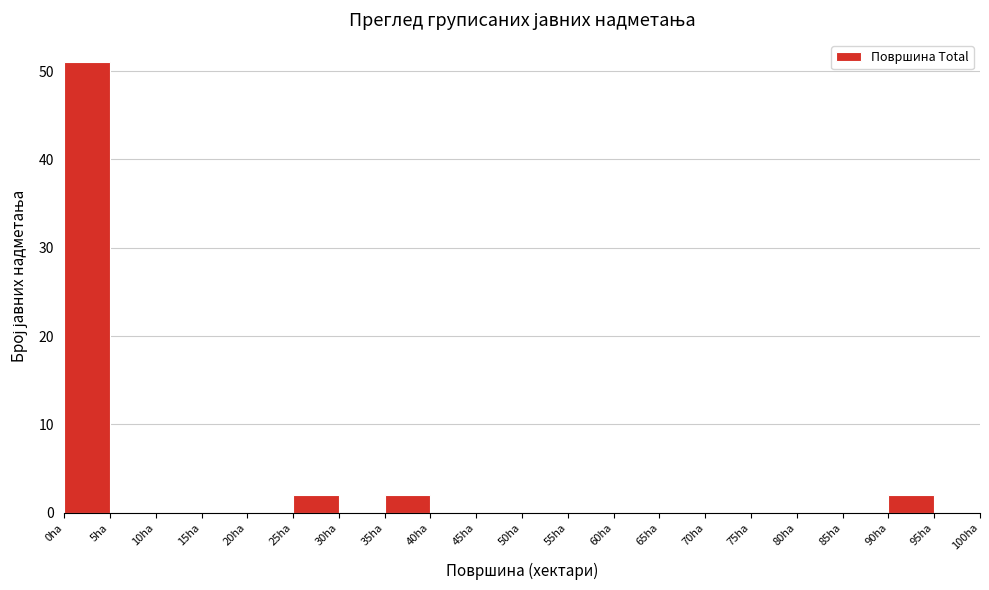

Reading left to right, transcribe this chart: for each bar, give the range it covers on the x-axis and its height. The values are not printed on the chart, so give them approximately, as read against the axis.

0 to 5: 51
5 to 10: 0
10 to 15: 0
15 to 20: 0
20 to 25: 0
25 to 30: 2
30 to 35: 0
35 to 40: 2
40 to 45: 0
45 to 50: 0
50 to 55: 0
55 to 60: 0
60 to 65: 0
65 to 70: 0
70 to 75: 0
75 to 80: 0
80 to 85: 0
85 to 90: 0
90 to 95: 2
95 to 100: 0